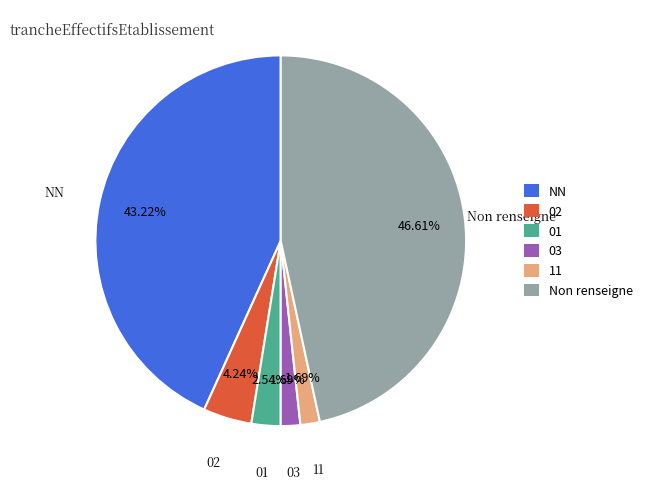

Which category has the biggest portion of the pie?

Non renseigne